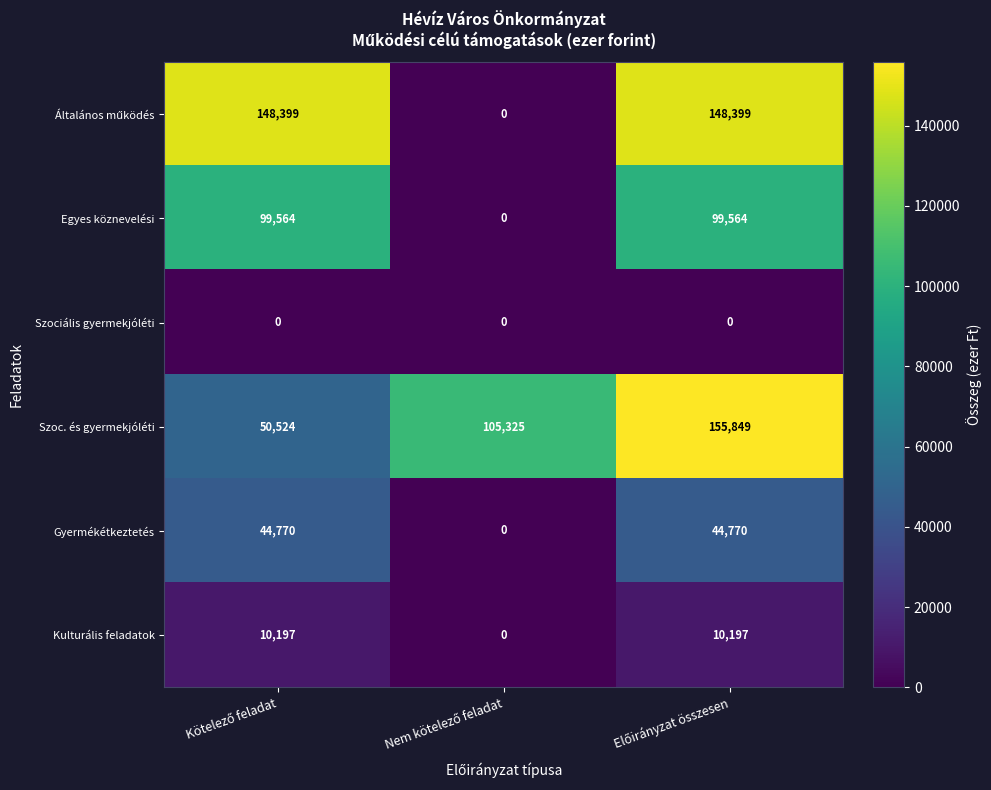

What is the average value of the Kulturális feladatok series?

6798